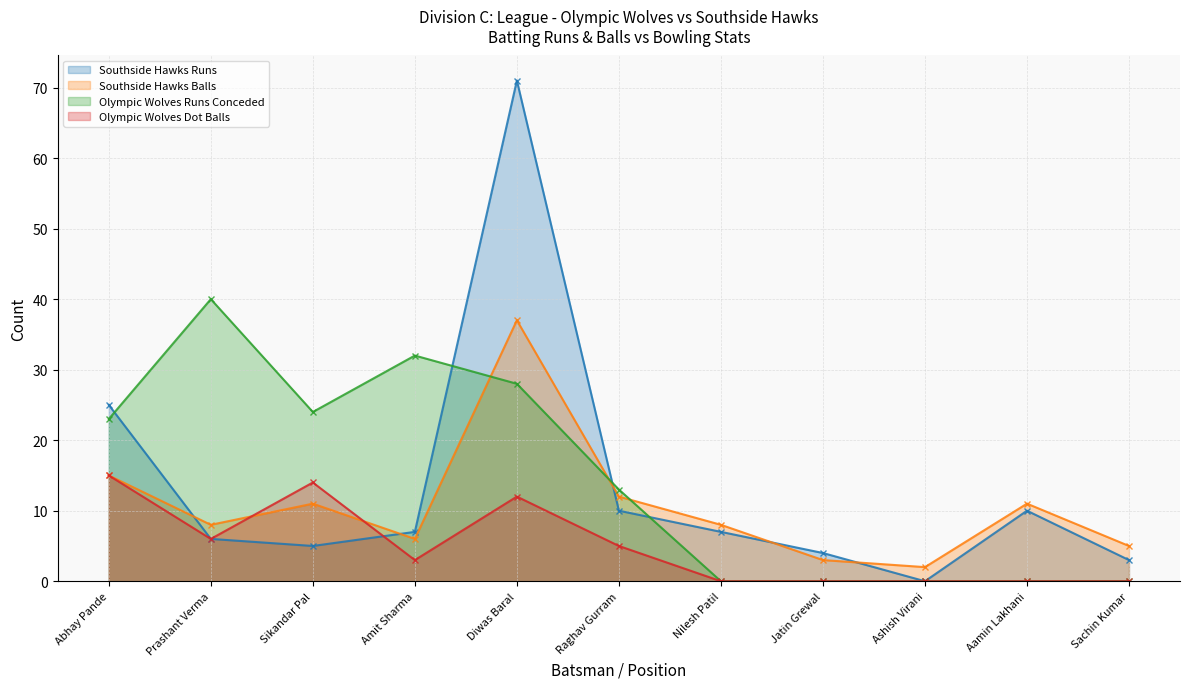

Reading right to left, extract all data points from this chart.

Southside Hawks Runs: Sachin Kumar=3	Aamin Lakhani=10	Ashish Virani=0	Jatin Grewal=4	Nilesh Patil=7	Raghav Gurram=10	Diwas Baral=71	Amit Sharma=7	Sikandar Pal=5	Prashant Verma=6	Abhay Pande=25
Southside Hawks Balls: Sachin Kumar=5	Aamin Lakhani=11	Ashish Virani=2	Jatin Grewal=3	Nilesh Patil=8	Raghav Gurram=12	Diwas Baral=37	Amit Sharma=6	Sikandar Pal=11	Prashant Verma=8	Abhay Pande=15
Olympic Wolves Runs Conceded: Sachin Kumar=0	Aamin Lakhani=0	Ashish Virani=0	Jatin Grewal=0	Nilesh Patil=0	Raghav Gurram=13	Diwas Baral=28	Amit Sharma=32	Sikandar Pal=24	Prashant Verma=40	Abhay Pande=23
Olympic Wolves Dot Balls: Sachin Kumar=0	Aamin Lakhani=0	Ashish Virani=0	Jatin Grewal=0	Nilesh Patil=0	Raghav Gurram=5	Diwas Baral=12	Amit Sharma=3	Sikandar Pal=14	Prashant Verma=6	Abhay Pande=15